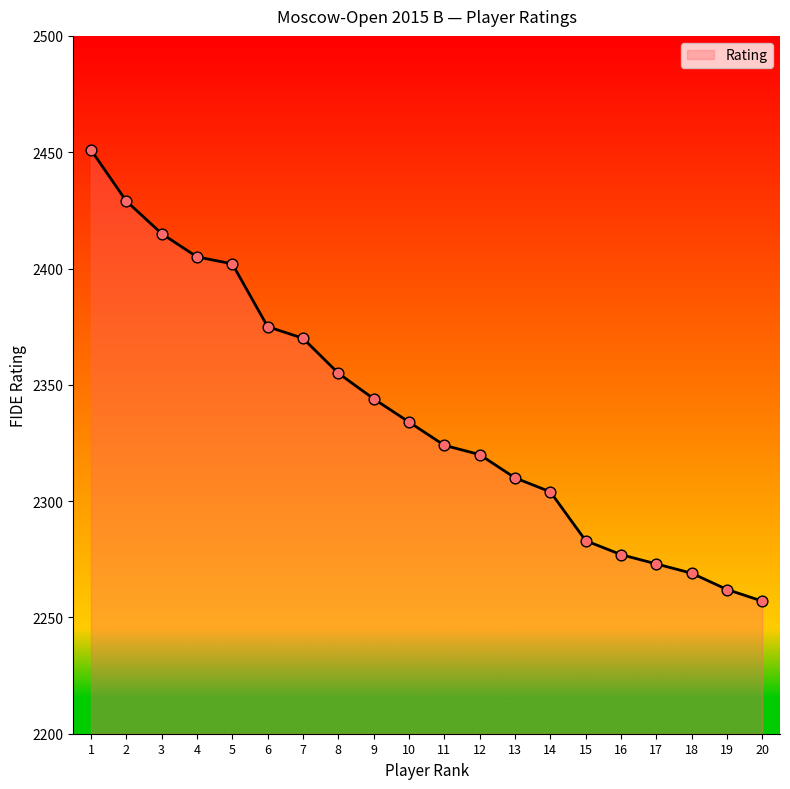

What is the ratio of the value at 6 to the value at 10?

1.0